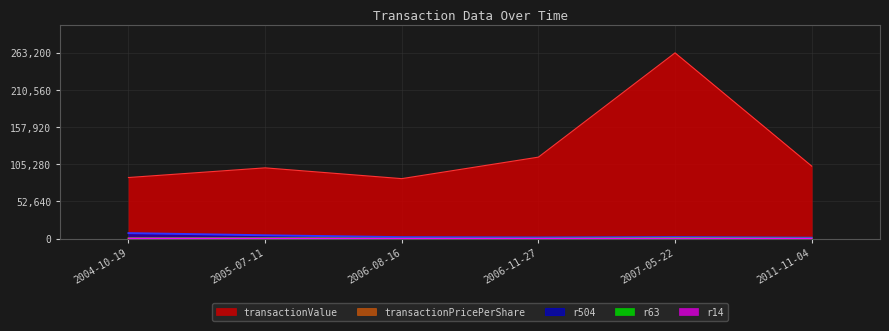

Is it true that r63 equals 384.6 at 2006-11-27?

False